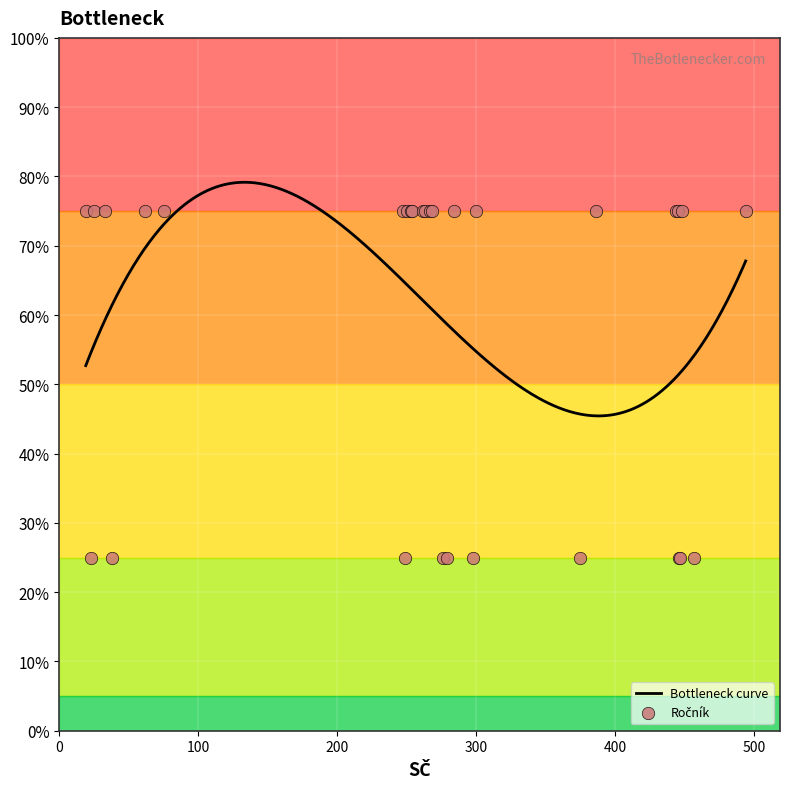

Approximately how many times larger is the value at 268 compared to 276?

3.0